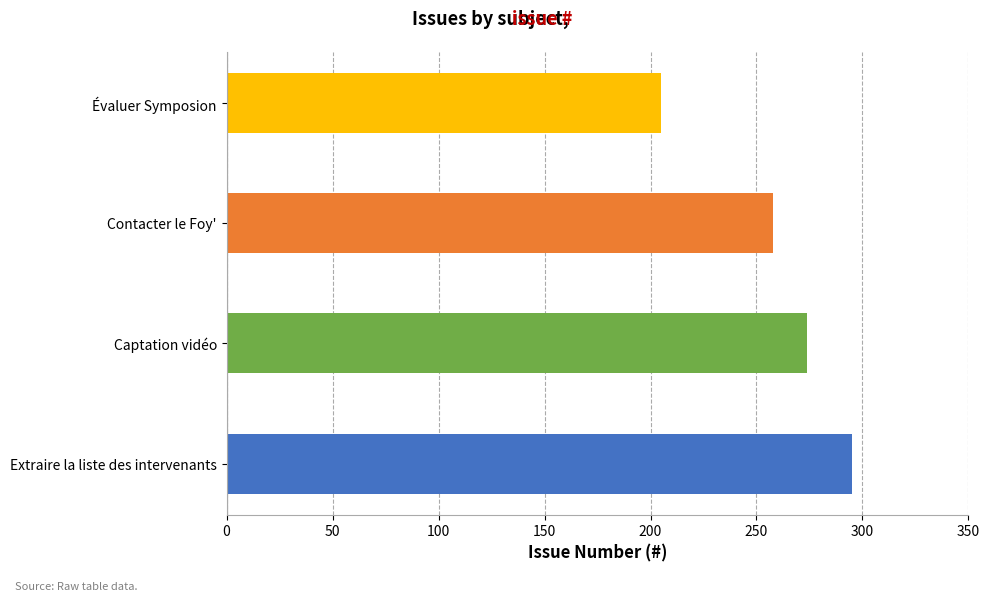

Reading bottom to top, list all the values displayed in this chart.

Extraire la liste des intervenants=295	Captation vidéo=274	Contacter le Foy'=258	Évaluer Symposion=205